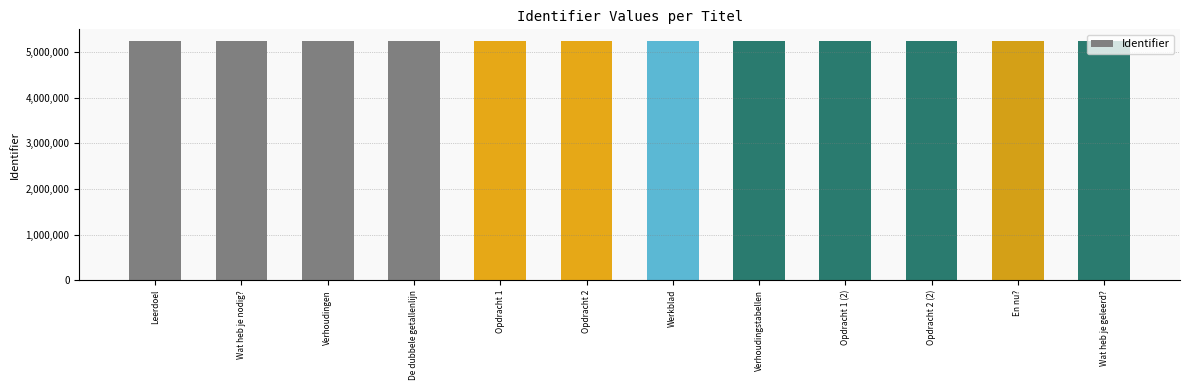

What is the change in value from Werkblad to Wat heb je geleerd??

+10